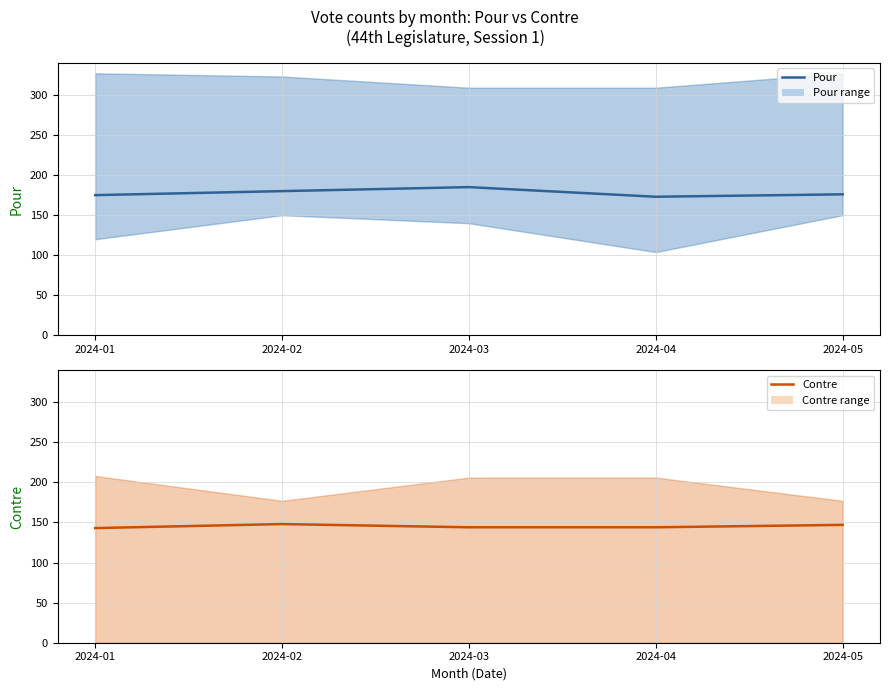

Which label corresponds to the smallest value in the chart?

2024-01